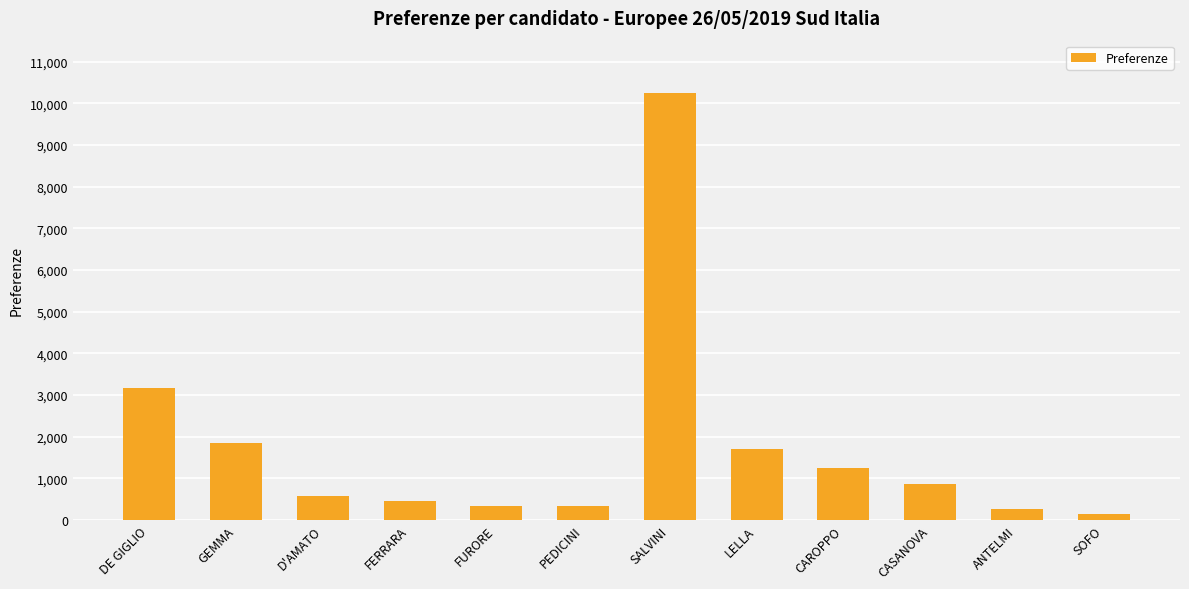

How many categories are shown in the chart?

12